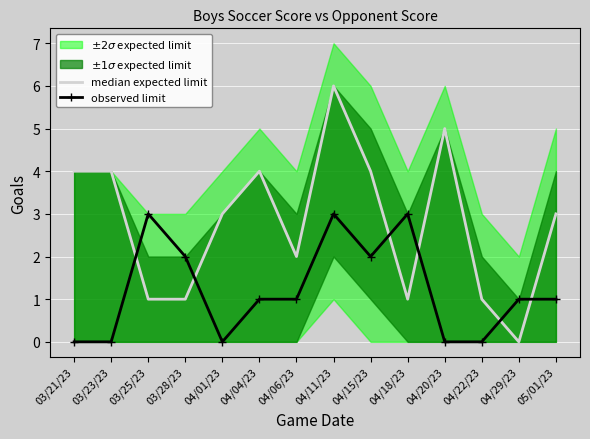

Which series ends up on top after the final intersection of observed limit and median expected limit?

median expected limit